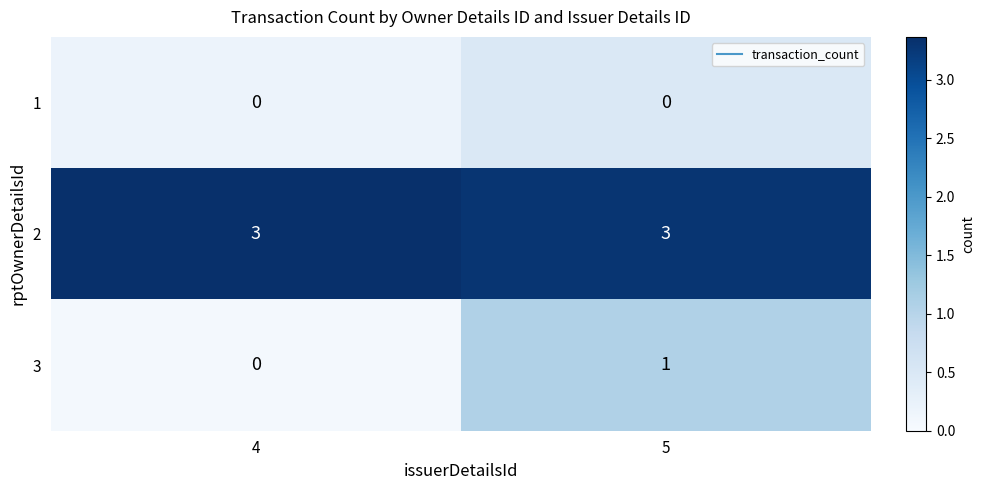

At which label is 3 closest to 0?

4